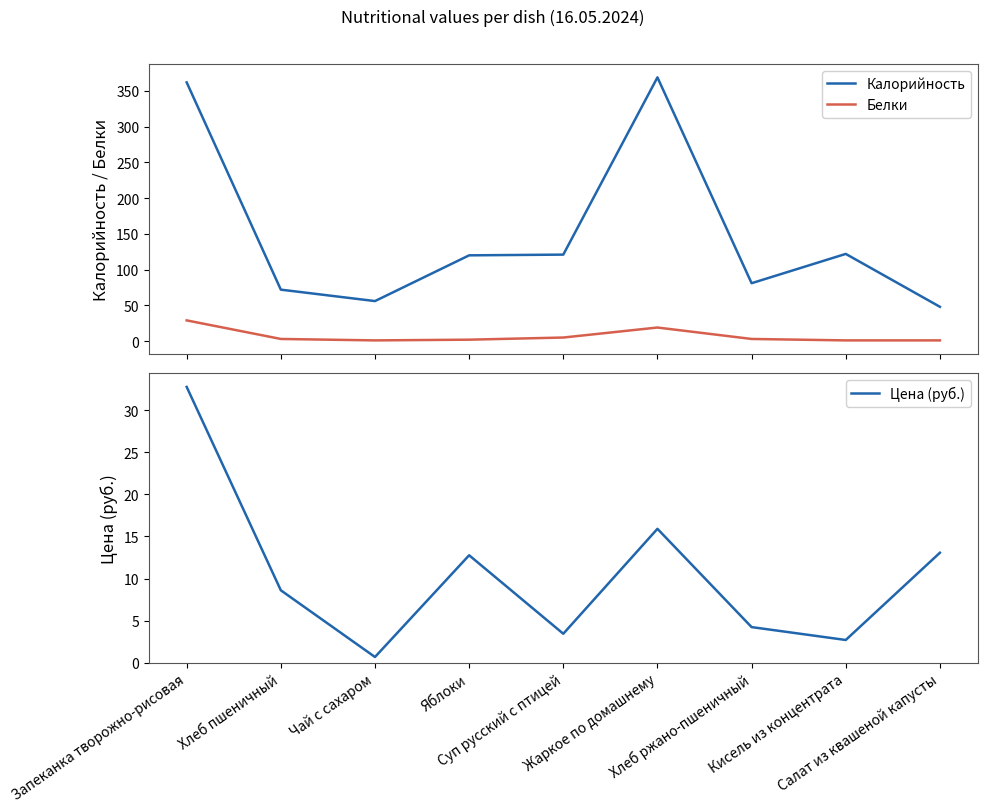

Between Чай с сахаром and Жаркое по домашнему, which series saw the biggest shift?

Калорийность